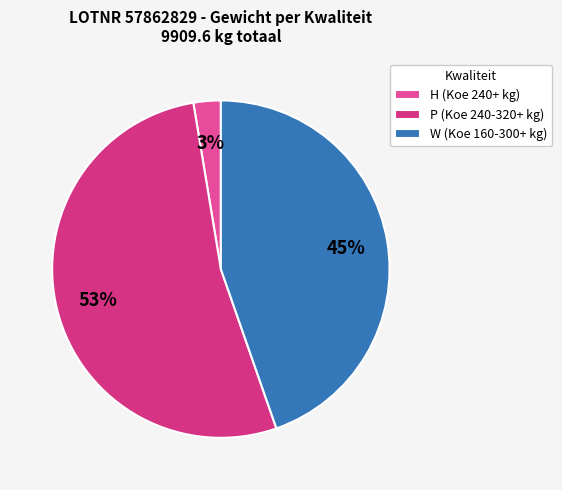

Rank the categories by value from lowest to highest.

H (Koe 240+ kg), W (Koe 160-300+ kg), P (Koe 240-320+ kg)